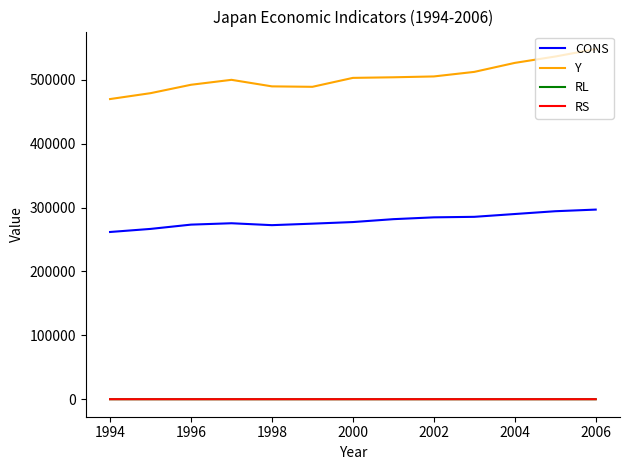

Which series has the widest spread of values?

Y